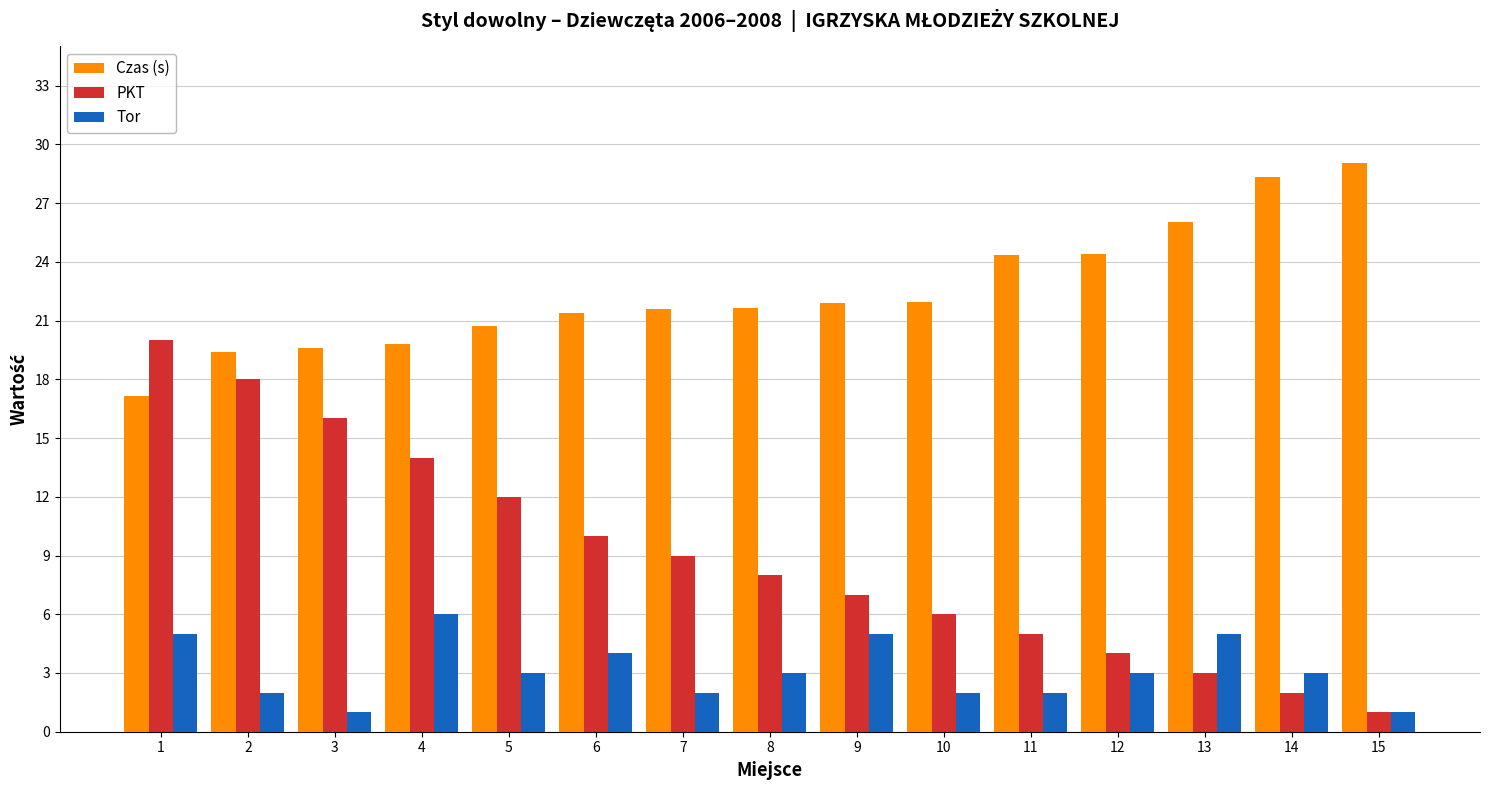

What is the difference between the second highest and second lowest values in the PKT series?

16.0